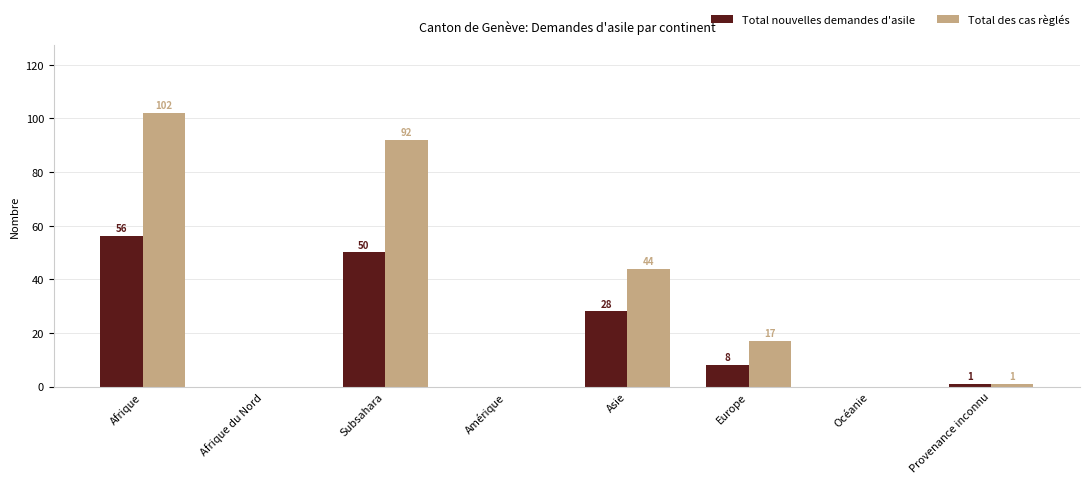

Which series changed the most between Amérique and Europe?

Total des cas règlés